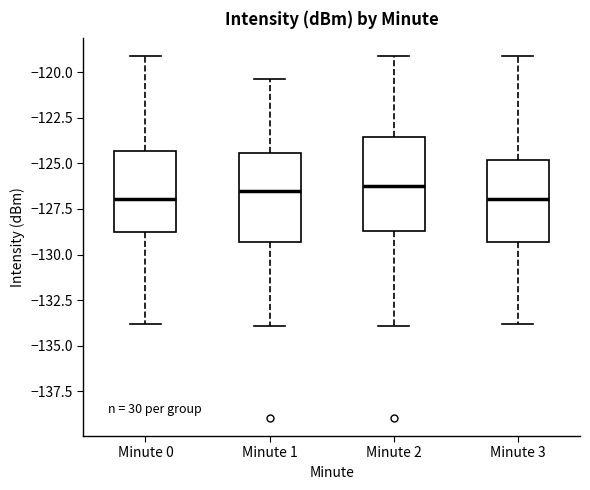

Reading left to right, read every box against the y-axis: the position of its median line, the range the box covers, and the ends of its whiskers. The values are not printed on the chart, so give them approximately, as read against the axis.

Minute 0: median -127.0, box -128.5 to -124.5, whiskers -134.0 to -119.0
Minute 1: median -126.5, box -129.5 to -124.5, whiskers -134.0 to -120.5
Minute 2: median -126.5, box -128.5 to -123.5, whiskers -134.0 to -119.0
Minute 3: median -127.0, box -129.5 to -125.0, whiskers -134.0 to -119.0